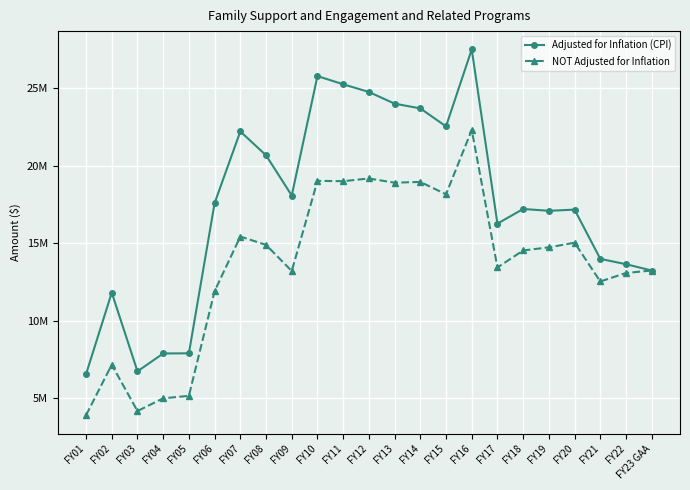

Does the chart have visible grid lines?

Yes